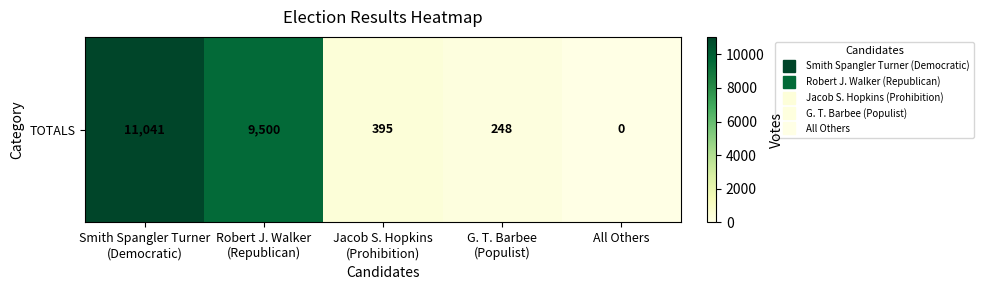

Is it true that the value at G. T. Barbee
(Populist) is 248?

True